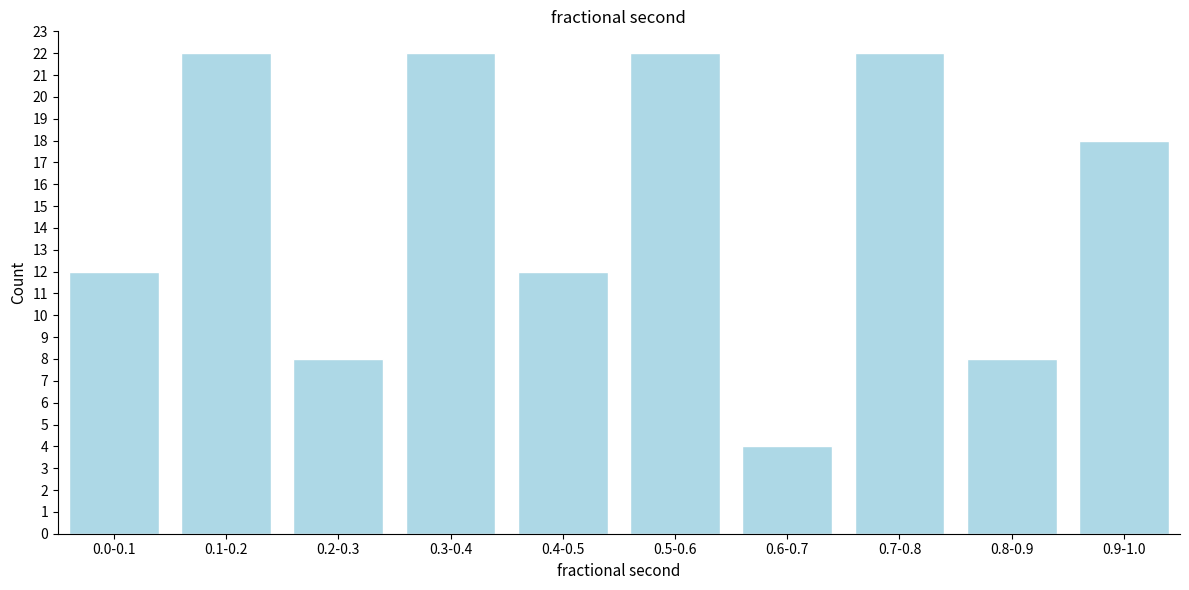

Reading left to right, transcribe all the data shown in this chart.

12	22	8	22	12	22	4	22	8	18